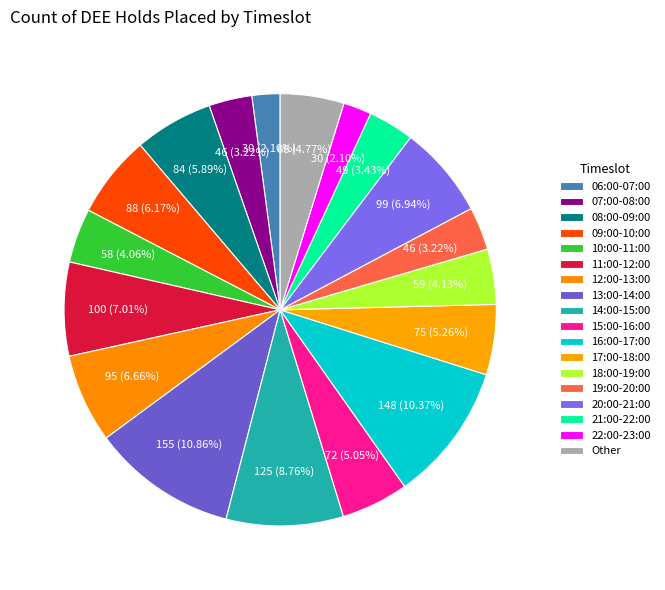

What is the largest slice in the pie chart?

13:00-14:00